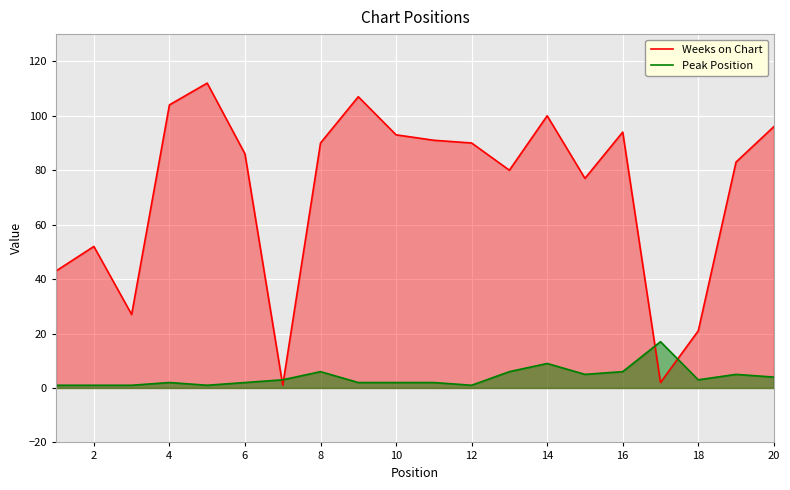

List the series in order of their peak value, lowest first.

Peak Position, Weeks on Chart